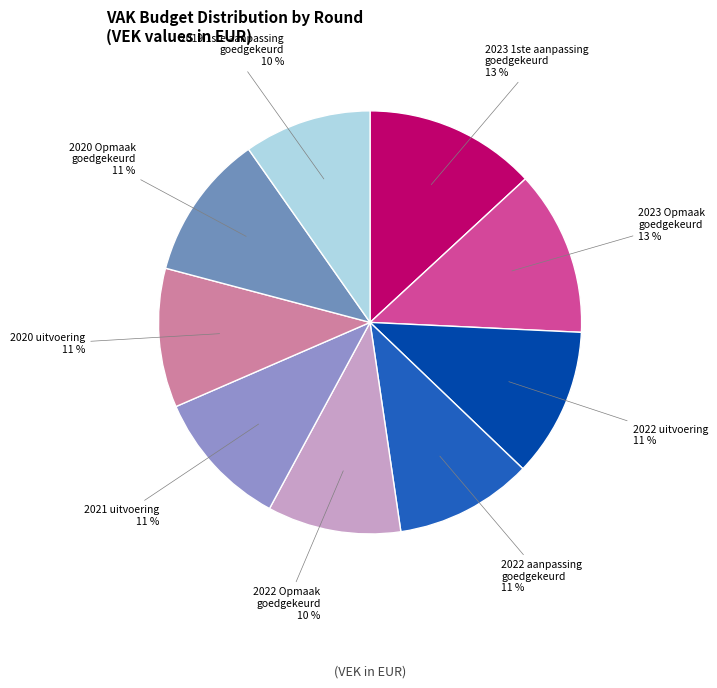

Is it true that 2023 Opmaak goedgekeurd is 13% of the pie?

True